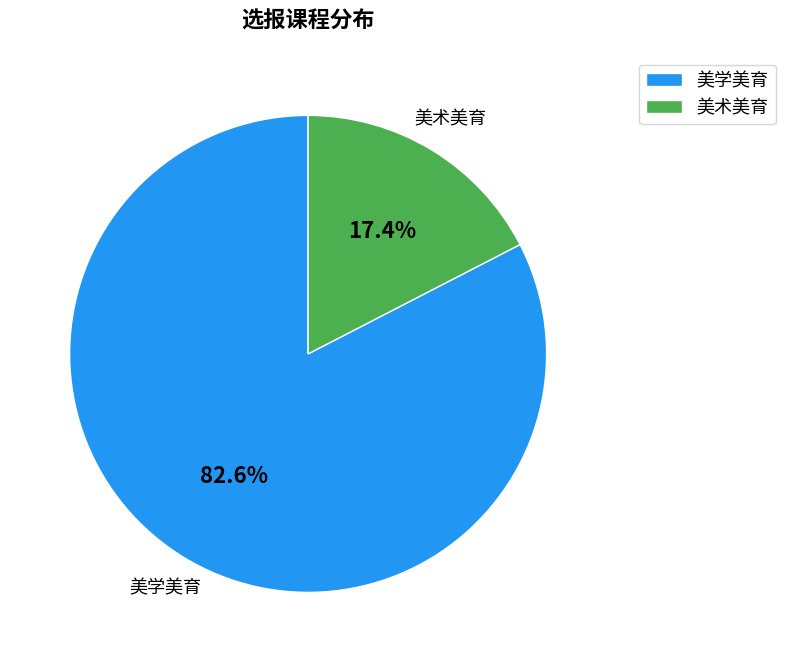

Do 美术美育 and 美学美育 together represent more than half of the pie?

Yes